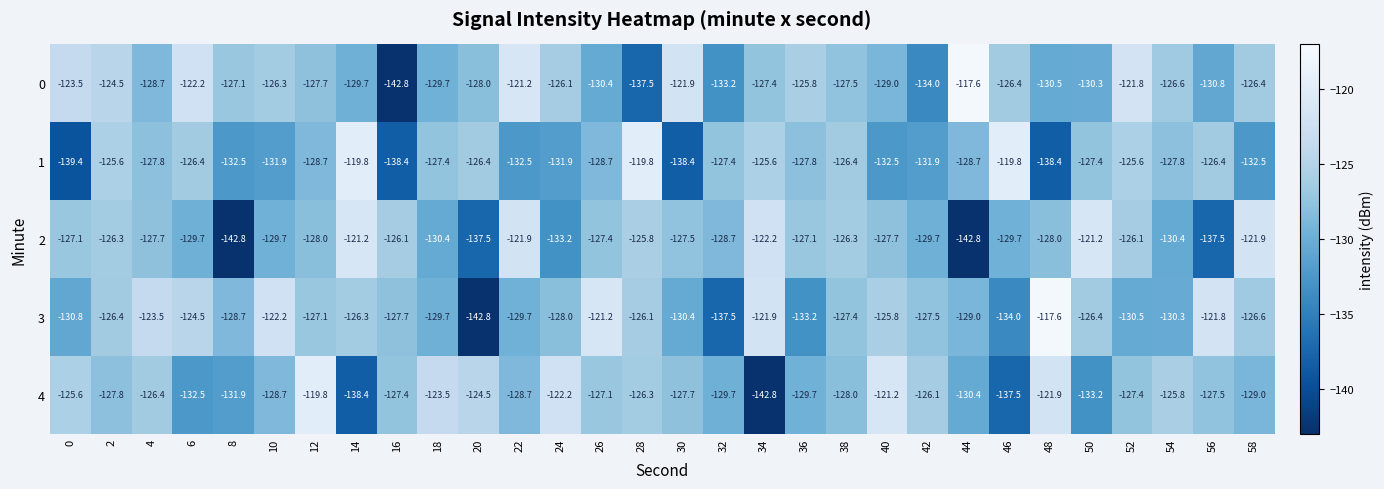

What is the total value across all series at 4?

-634.1